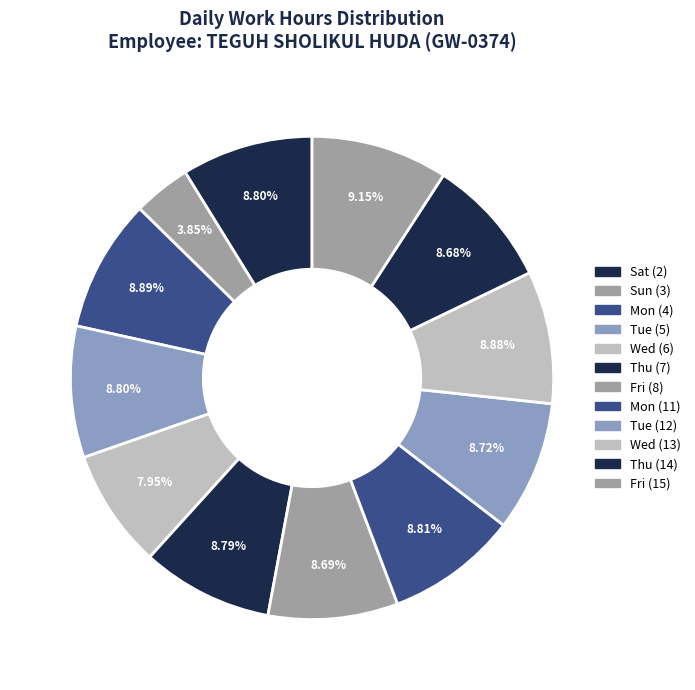

Count the number of slices in the pie.

12